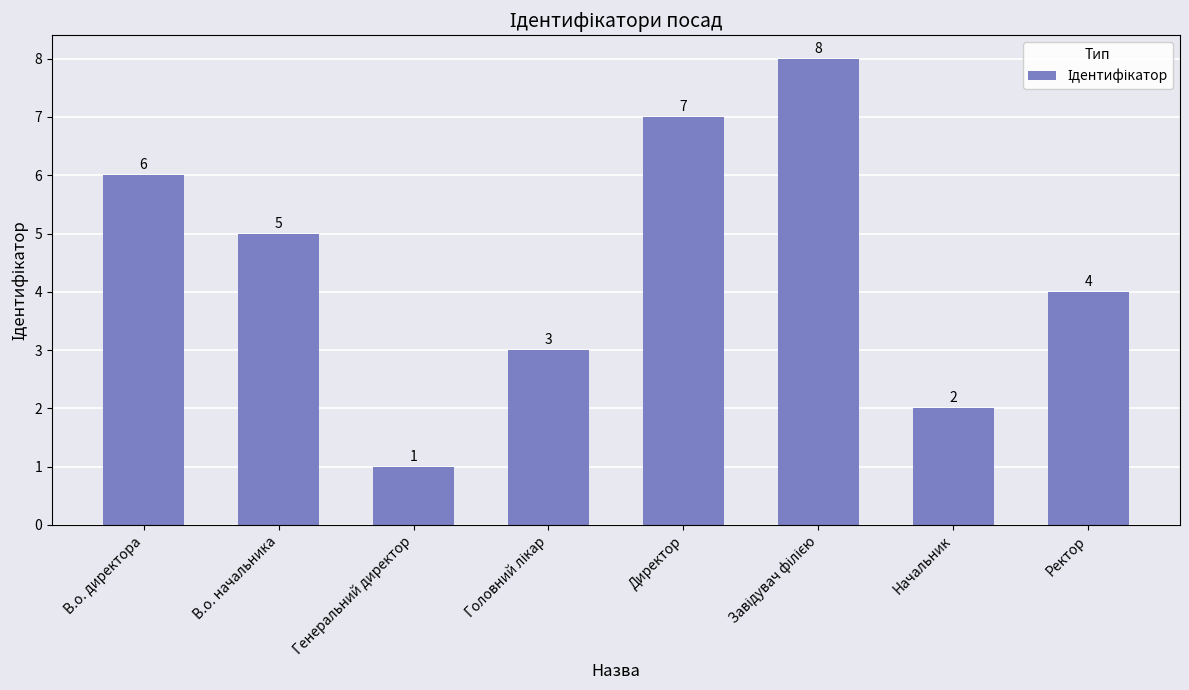

What is the ratio of the value at Начальник to the value at Генеральний директор?

2.0